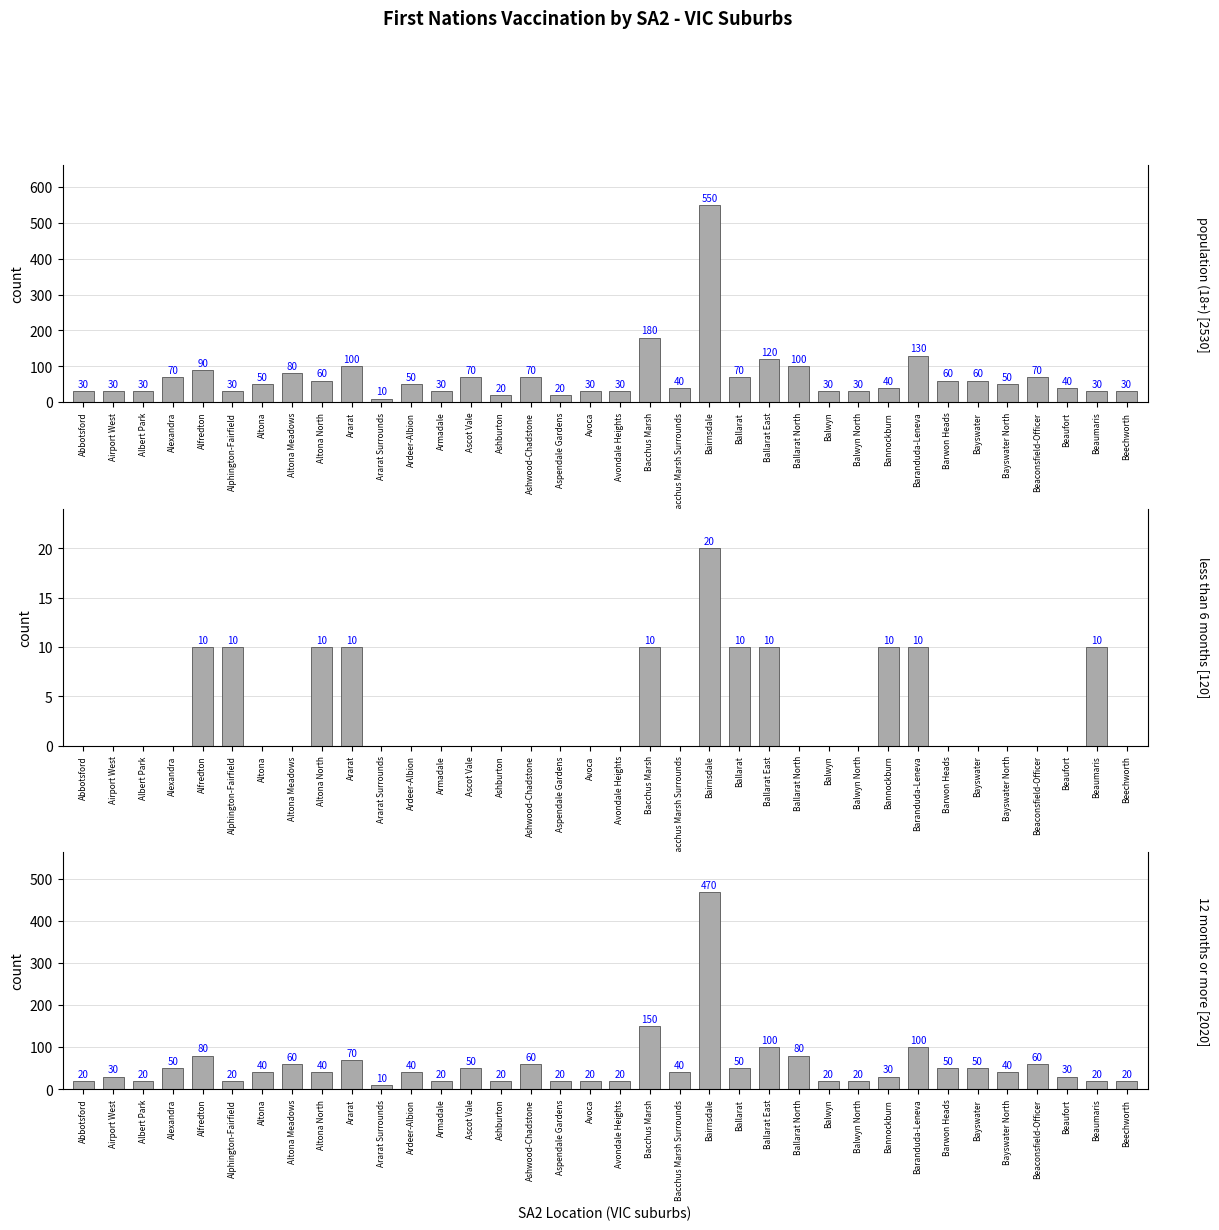

Does the chart contain any negative values?

No